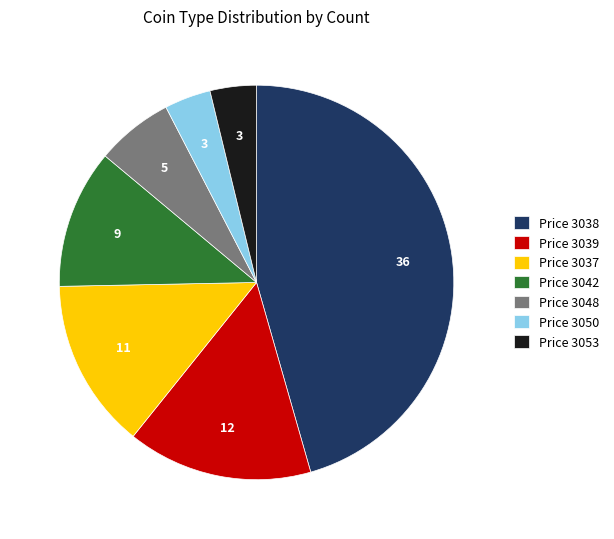

True or false: Price 3042 accounts for 11% of the total.

True